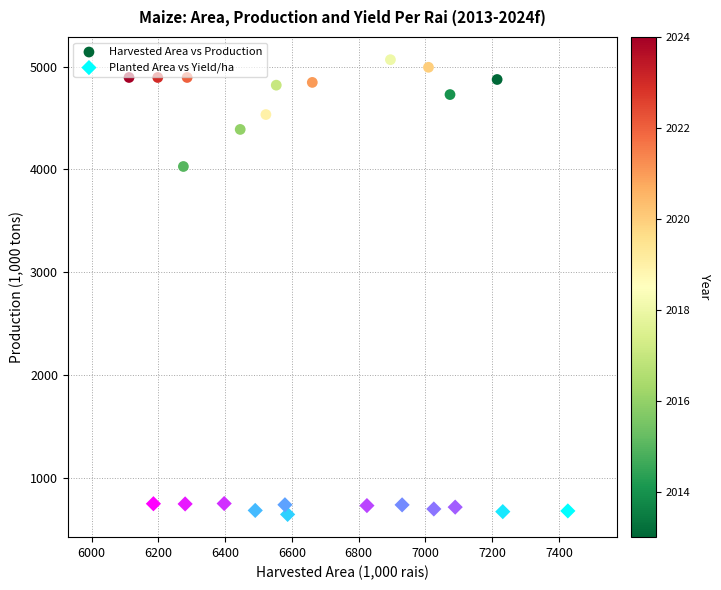

Which series reaches the minimum Y coordinate?

Planted Area vs Yield/ha